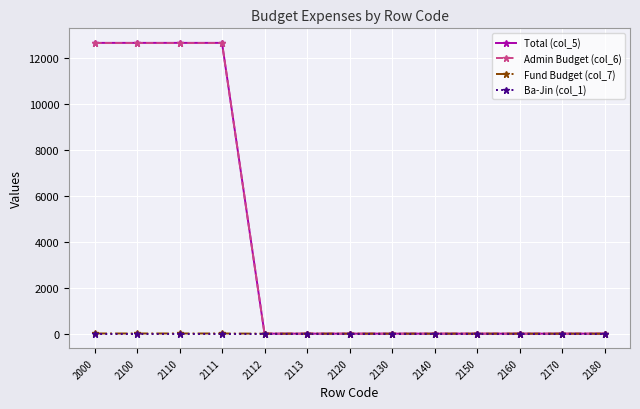

Which series has the widest spread of values?

Total (col_5)